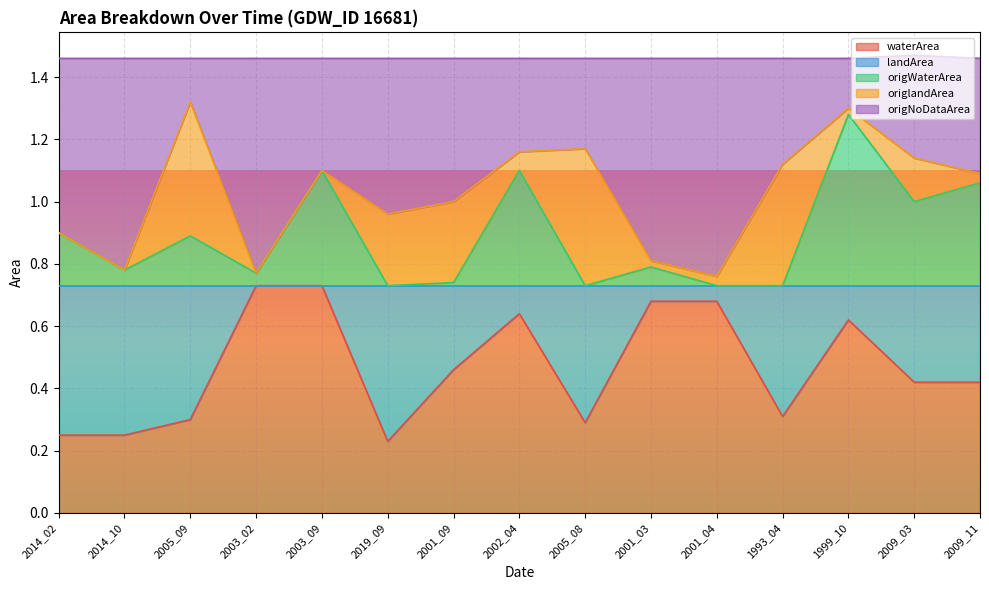

What is the label of the 13th point from the left?

1999_10